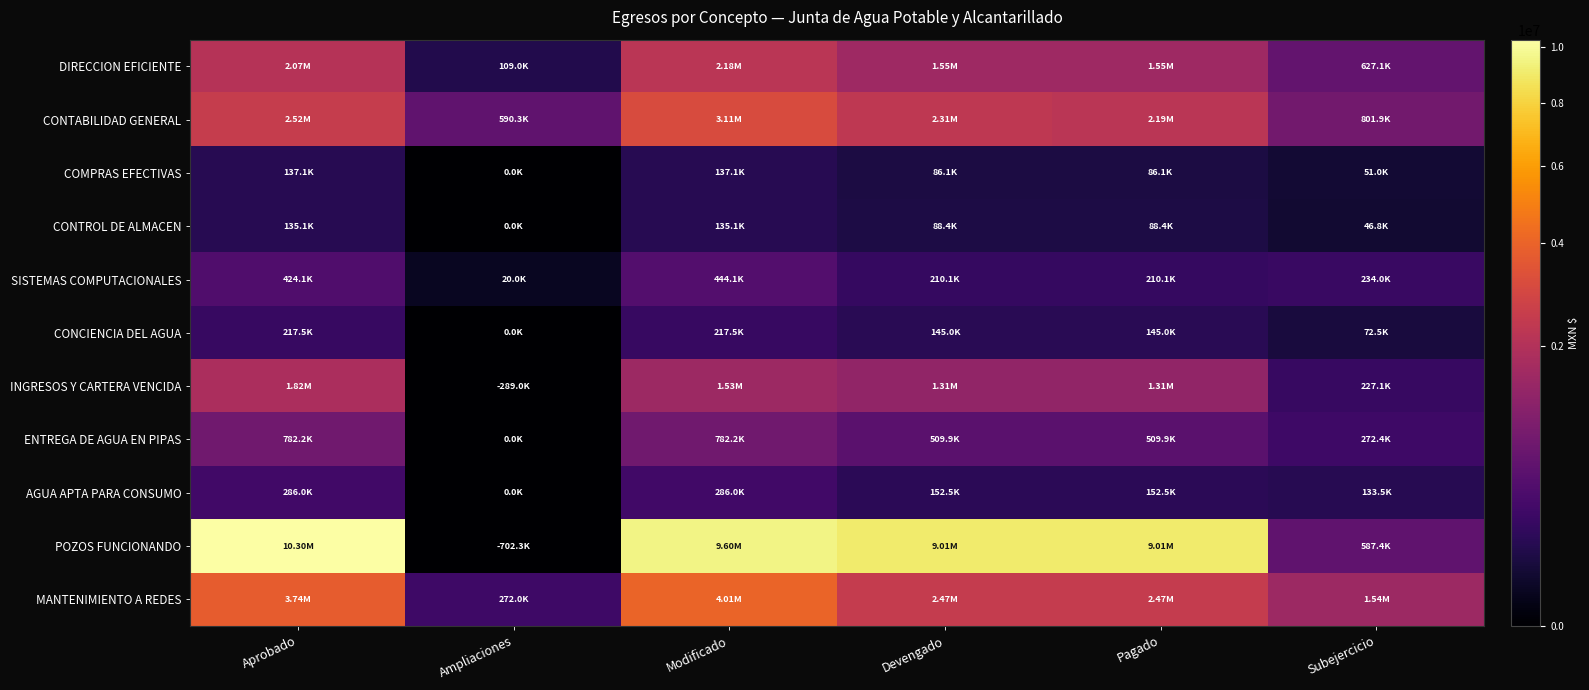

Which has a higher value, Modificado or Devengado?

Modificado